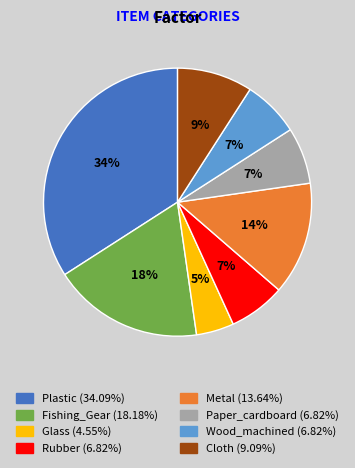

To the nearest percent, what is the average slice percentage?

12%